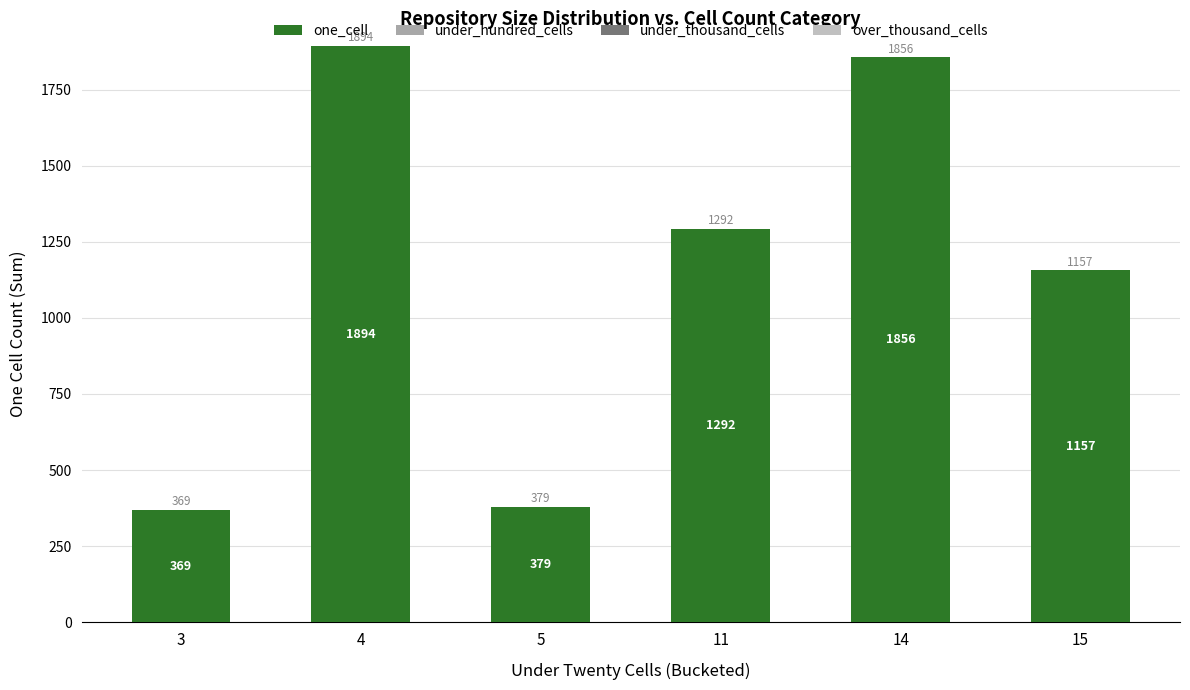

At which label does the data first exceed 1292?

4